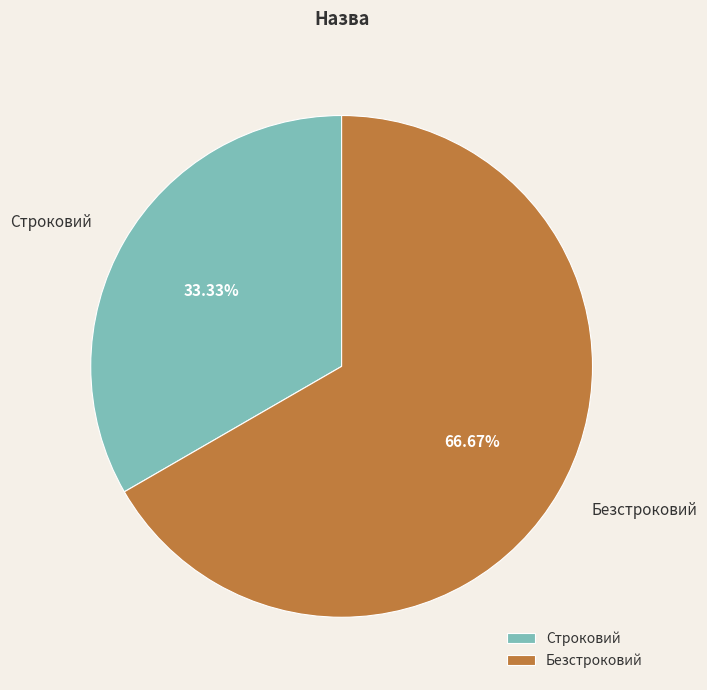

To the nearest percent, what is the difference between the Безстроковий and Строковий slice percentages?

33%